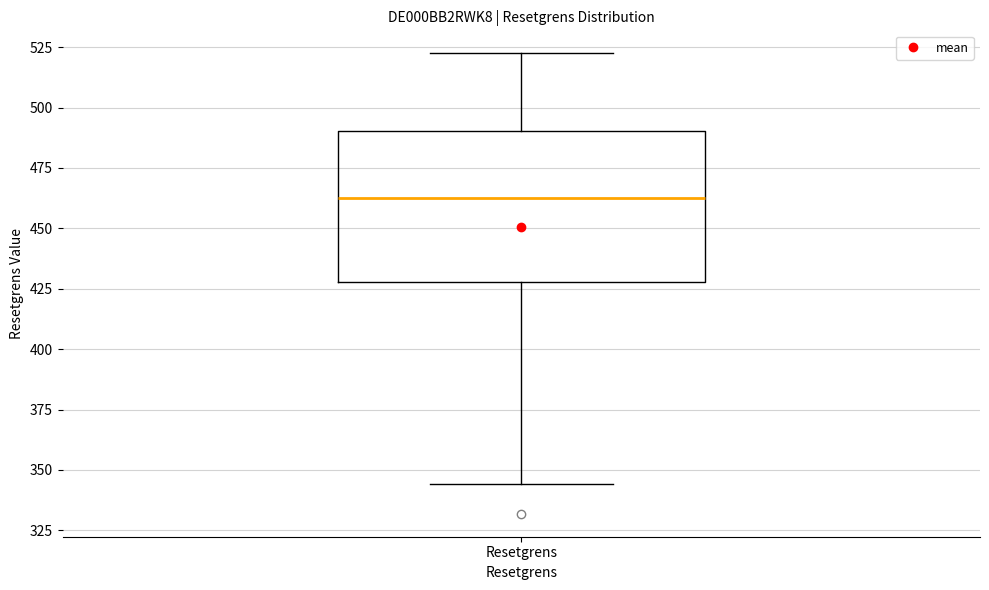

Where does the lower whisker of the box for Resetgrens end on the y-axis? The values are not printed on the chart, so give them approximately, as read against the axis.

345